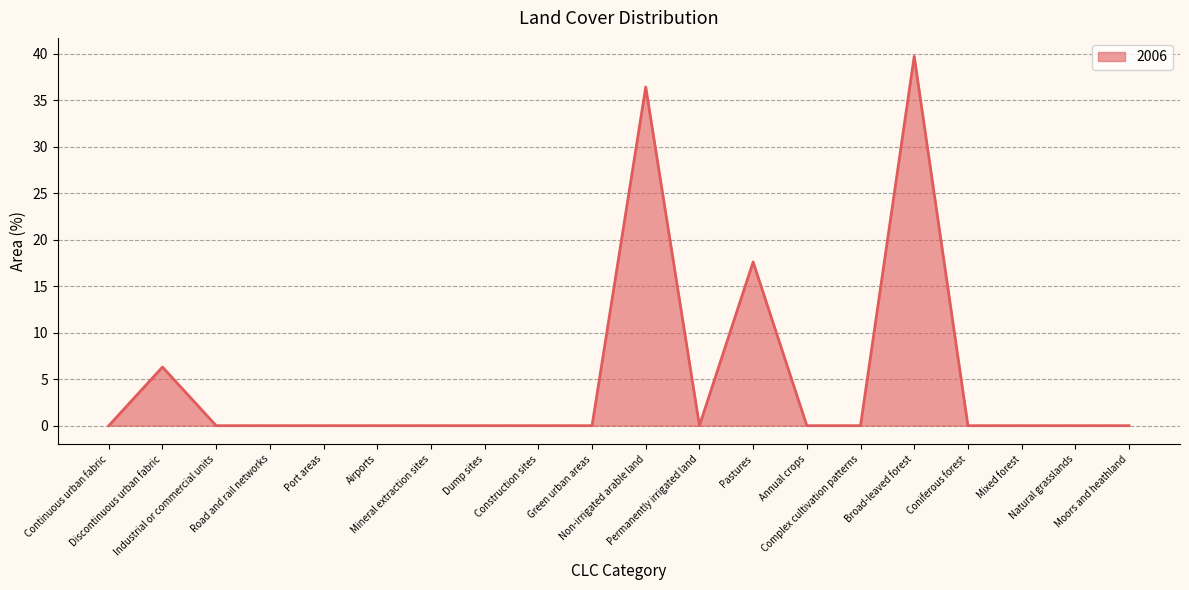

What is the maximum value shown in the chart?

39.7